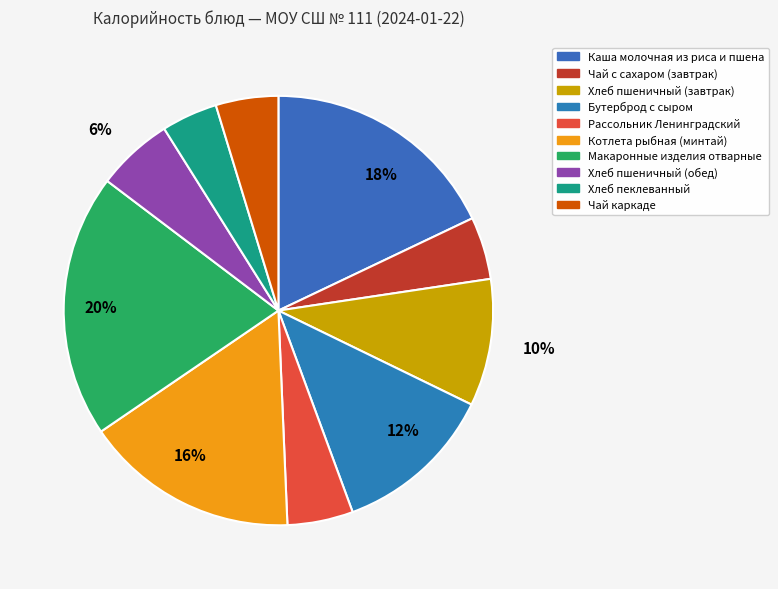

How many segments does this pie chart have?

10